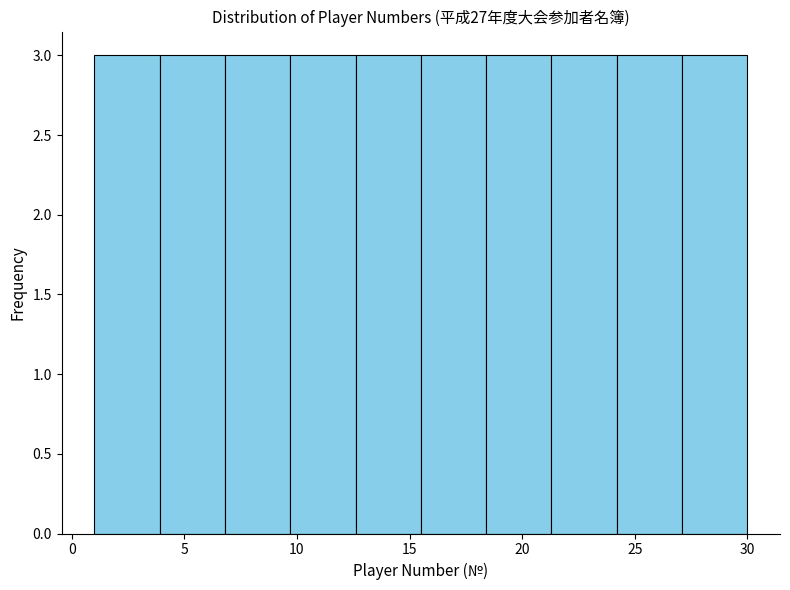

Reading left to right, list every bar in this chart as the range it spans on the x-axis followed by its height. Neither the bar edges nor the heights are printed on the chart, so give them approximately, as read against the axes.

1.0 to 3.9: 3
3.9 to 6.8: 3
6.8 to 9.7: 3
9.7 to 12.6: 3
12.6 to 15.5: 3
15.5 to 18.4: 3
18.4 to 21.3: 3
21.3 to 24.2: 3
24.2 to 27.1: 3
27.1 to 30.0: 3